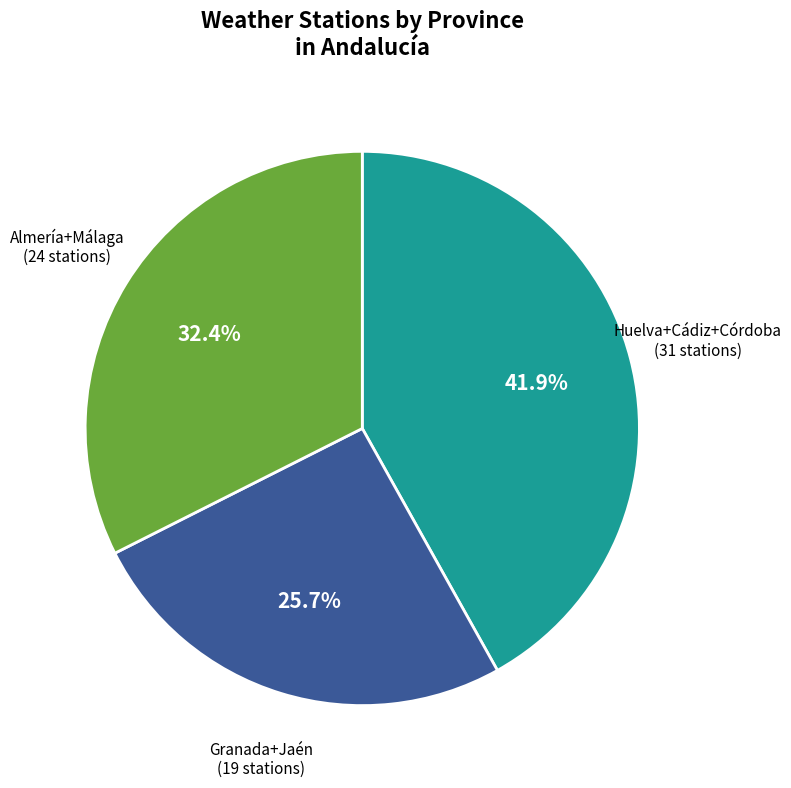

What is the ratio of the value at Almería+Málaga (24 stations) to the value at Granada+Jaén (19 stations)?

1.3